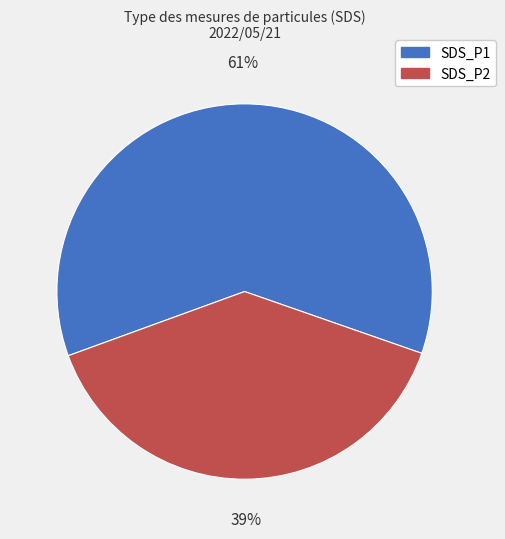

Is there any slice that represents more than half of the pie?

Yes